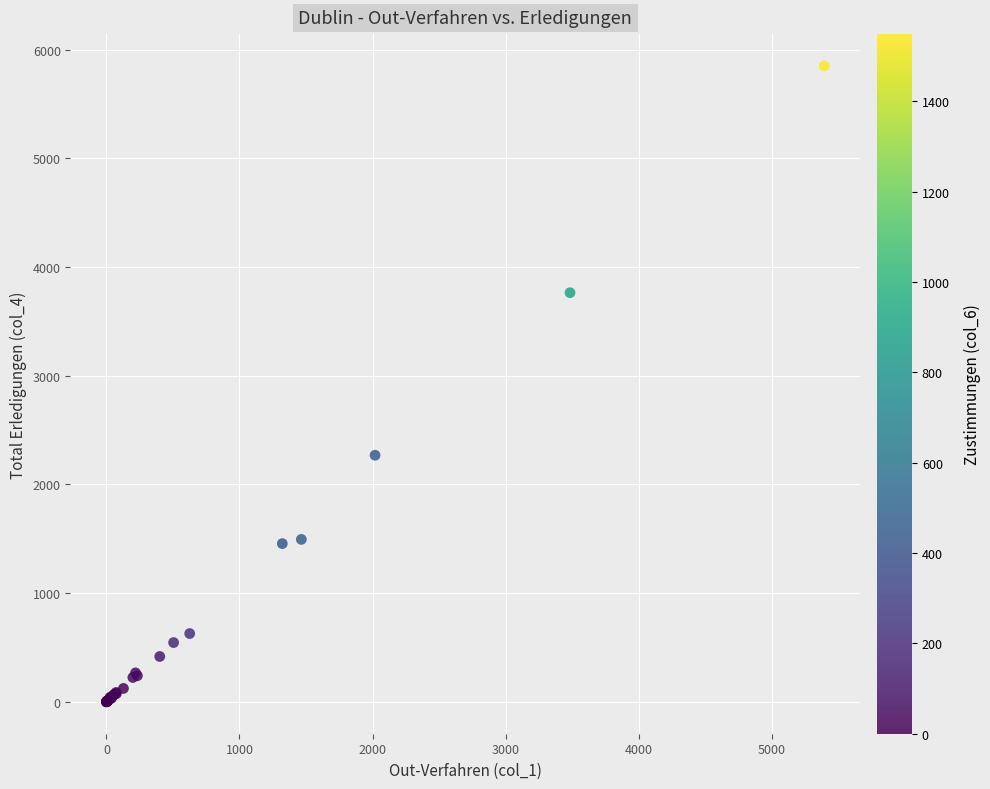

What Y value in the scatter plot is closest to 2925?

2269